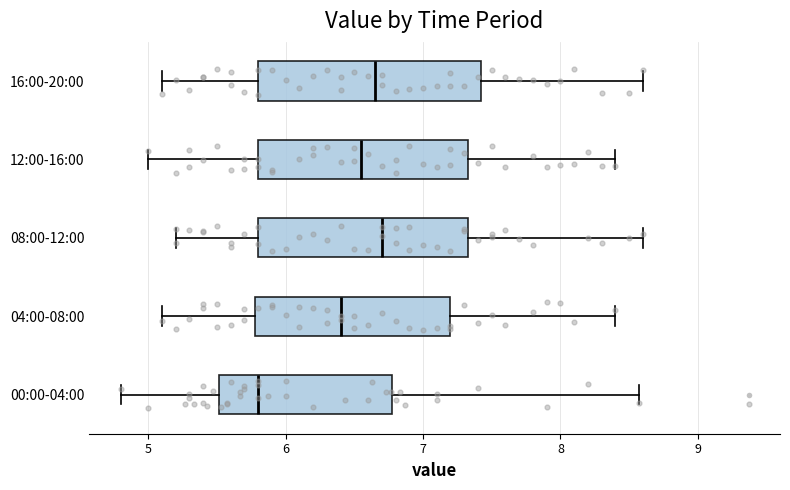

Reading bottom to top, read every box against the x-axis: the position of its median line, the range the box covers, and the ends of its whiskers. The values are not printed on the chart, so give them approximately, as read against the axis.

00:00-04:00: median 5.8, box 5.5 to 6.8, whiskers 4.8 to 8.6
04:00-08:00: median 6.4, box 5.8 to 7.2, whiskers 5.1 to 8.4
08:00-12:00: median 6.7, box 5.8 to 7.3, whiskers 5.2 to 8.6
12:00-16:00: median 6.6, box 5.8 to 7.3, whiskers 5.0 to 8.4
16:00-20:00: median 6.7, box 5.8 to 7.4, whiskers 5.1 to 8.6